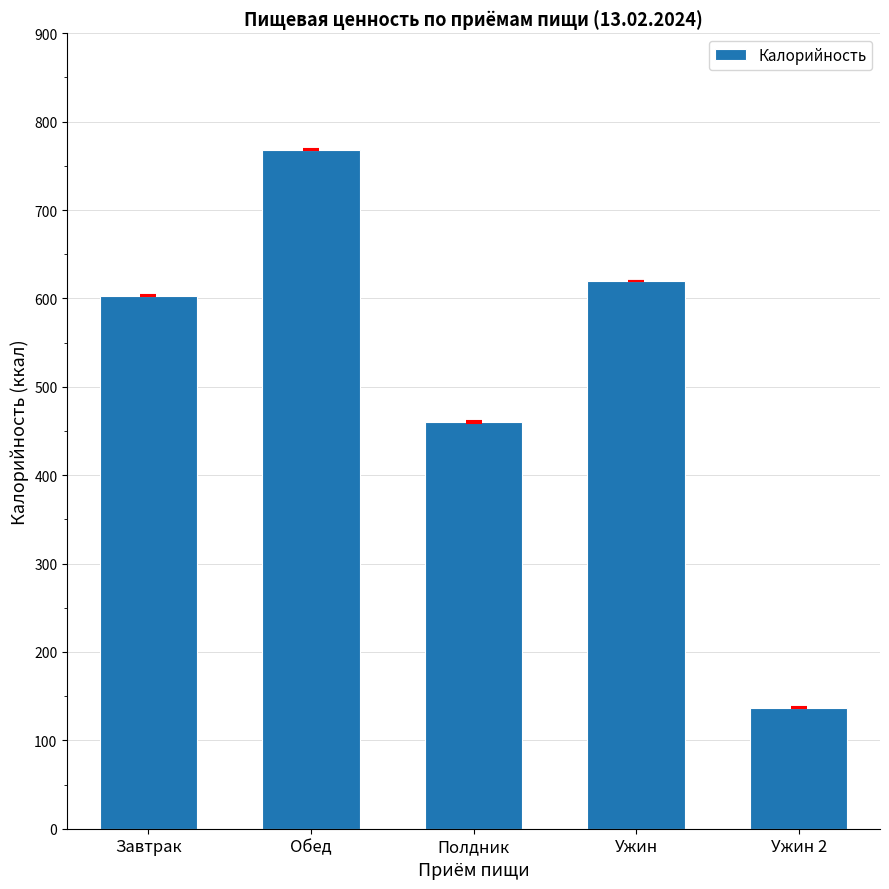

Rank the categories by value from highest to lowest.

Обед, Ужин, Завтрак, Полдник, Ужин 2